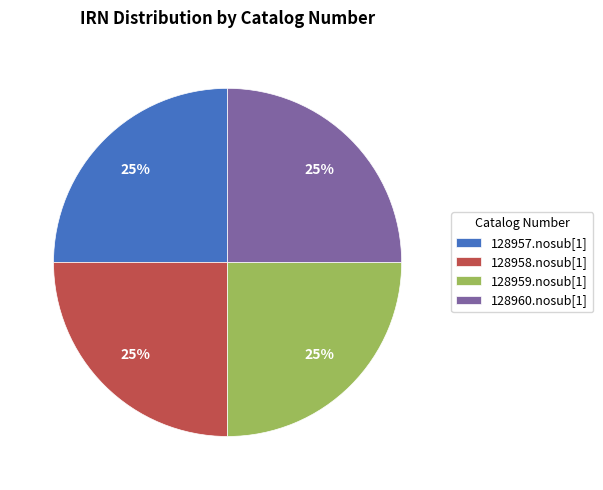

Approximately how many times larger is the value at 128959.nosub[1] compared to 128960.nosub[1]?

1.0